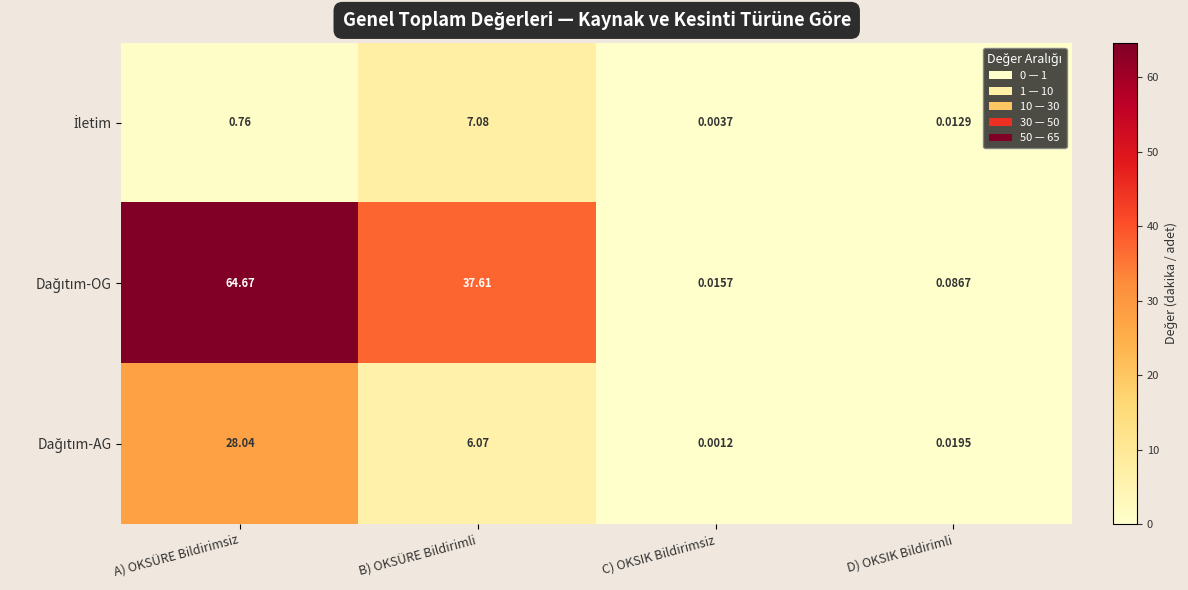

What is the greatest value displayed?

64.7